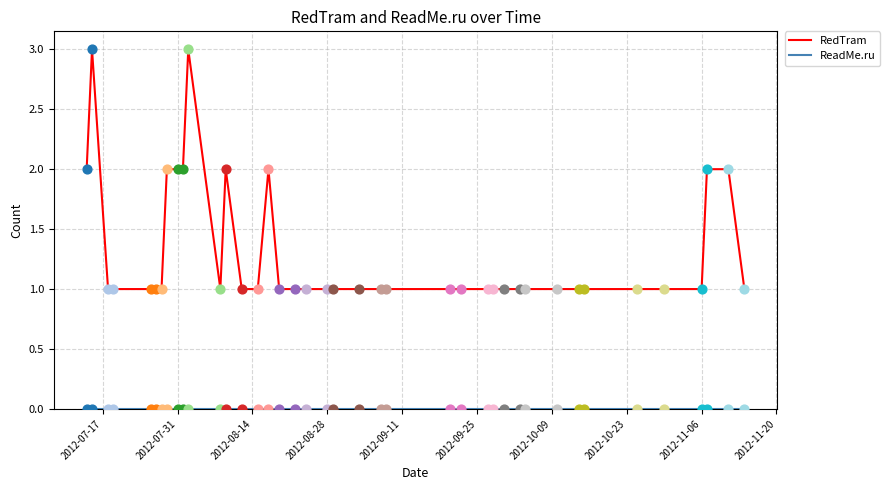

Which series has the largest range (max minus min)?

RedTram